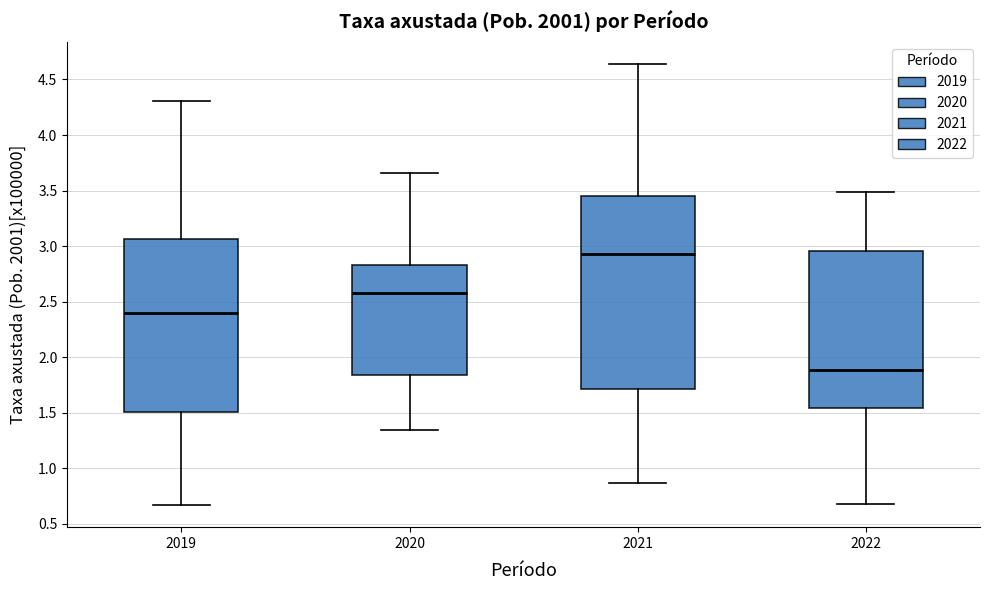

Reading left to right, read every box against the y-axis: the position of its median line, the range the box covers, and the ends of its whiskers. The values are not printed on the chart, so give them approximately, as read against the axis.

2019: median 2.40, box 1.50 to 3.05, whiskers 0.65 to 4.30
2020: median 2.60, box 1.85 to 2.85, whiskers 1.35 to 3.65
2021: median 2.95, box 1.70 to 3.45, whiskers 0.85 to 4.65
2022: median 1.90, box 1.55 to 2.95, whiskers 0.70 to 3.50